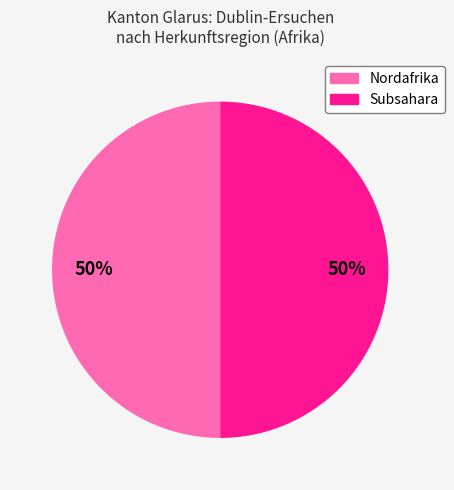

To the nearest percent, what is the difference between the largest and smallest slice percentages?

0%